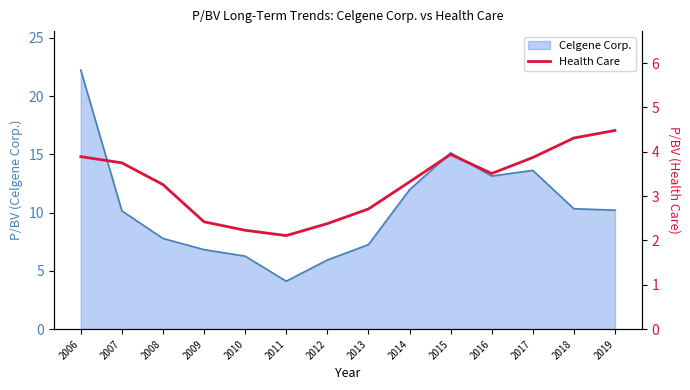

True or false: Celgene Corp. has a value of 3.4 at 2010.

False